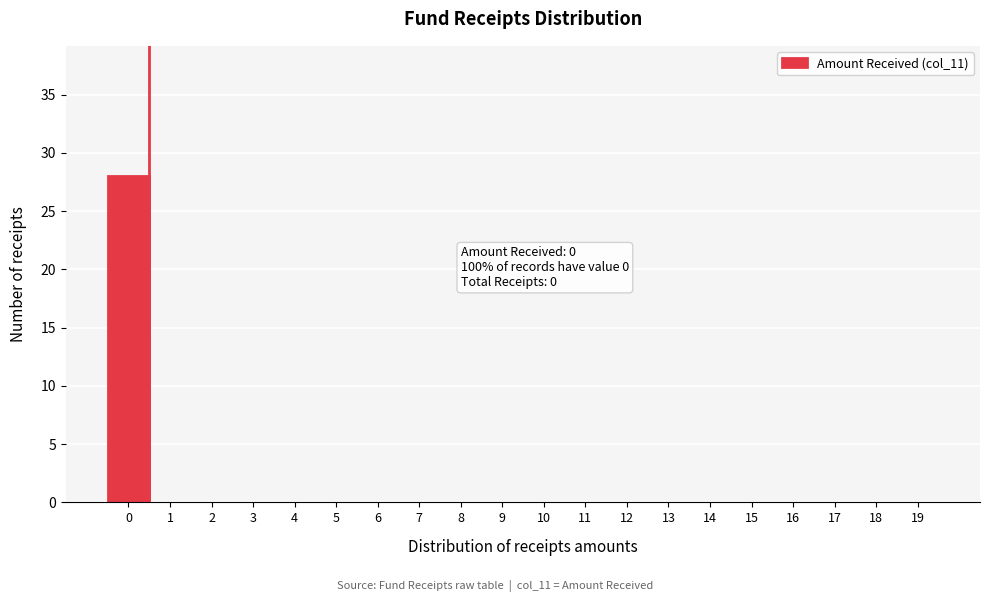

Over which range of the x-axis is the bar tallest?

-0.5 to 0.5